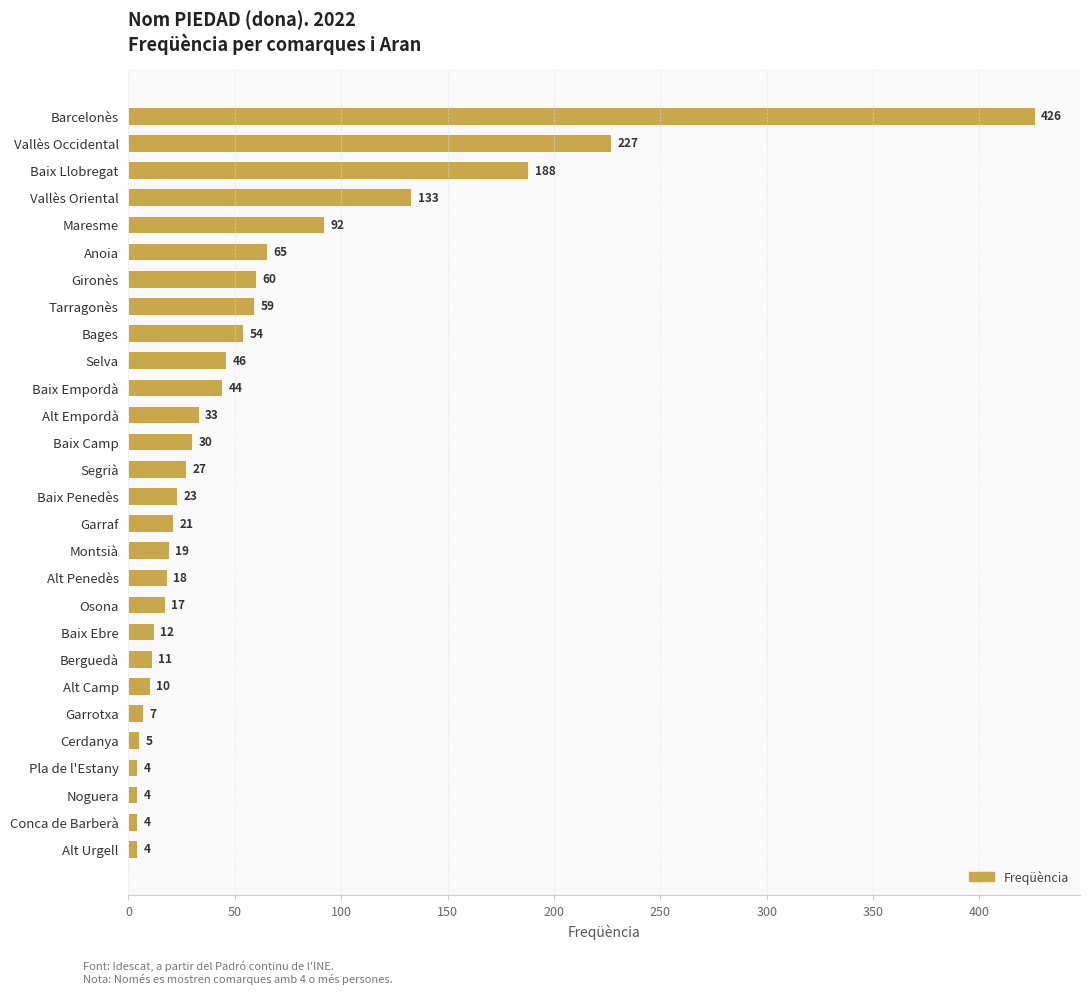

What is the difference between the maximum and minimum values?

422